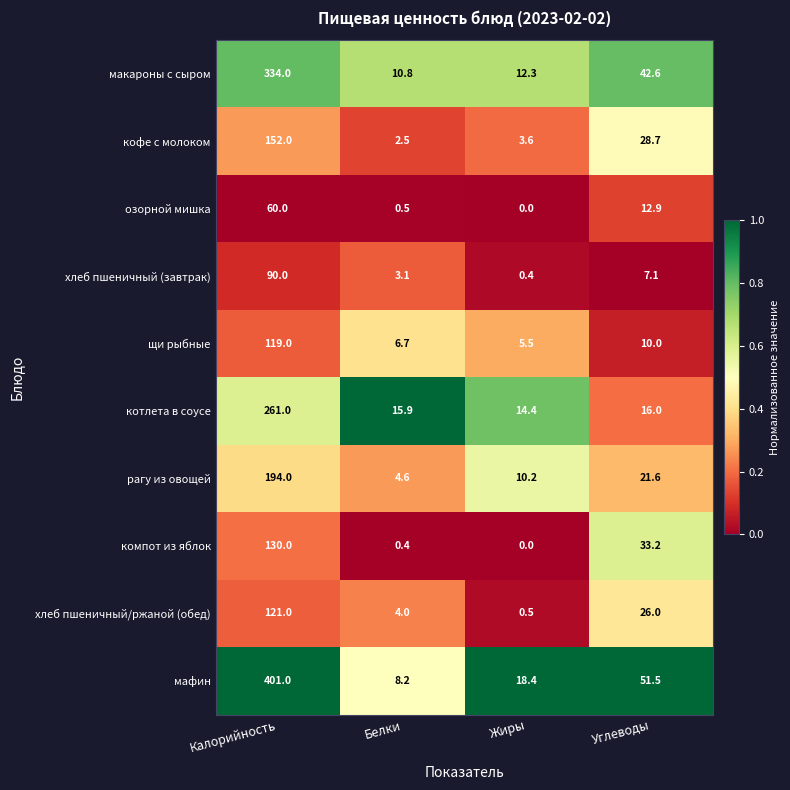

How many distinct data groups are displayed?

10